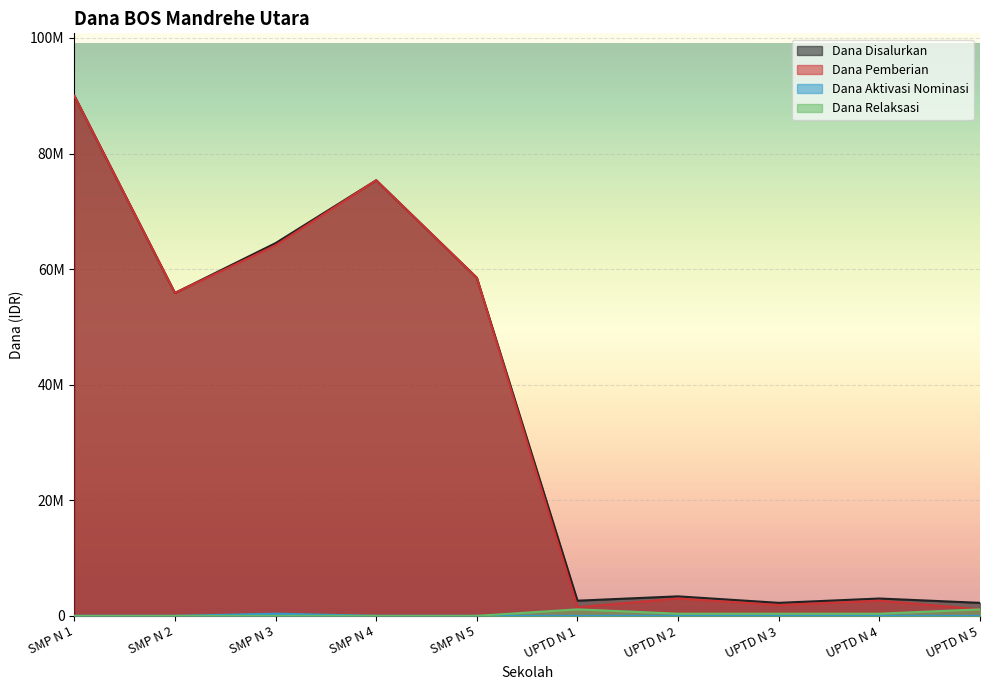

At which label does Dana Pemberian reach its peak?

SMP N 1